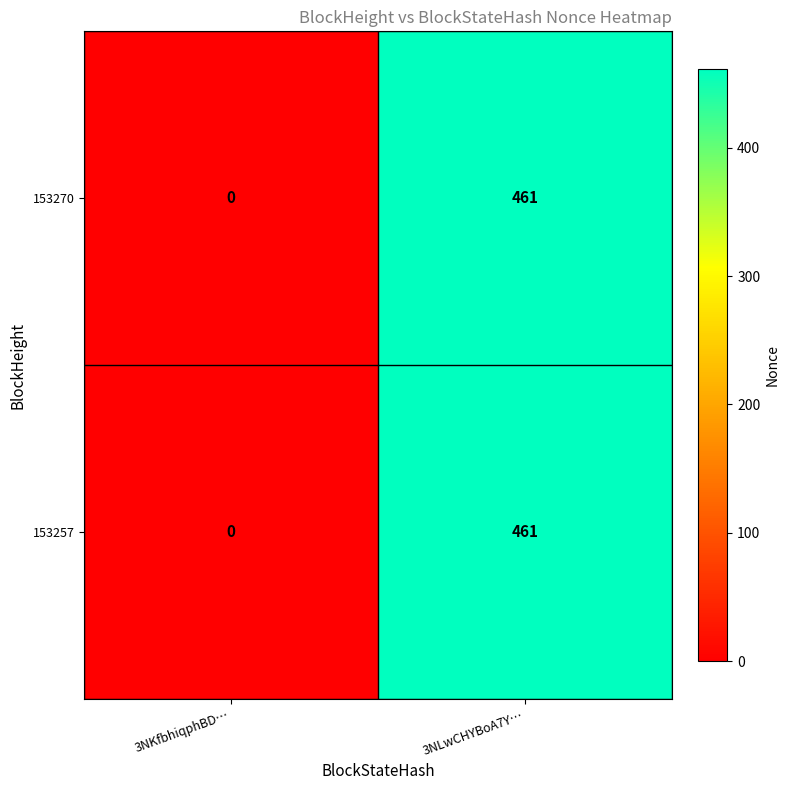

At which label is 153257 closest to 230?

3NKfbhiqphBD…